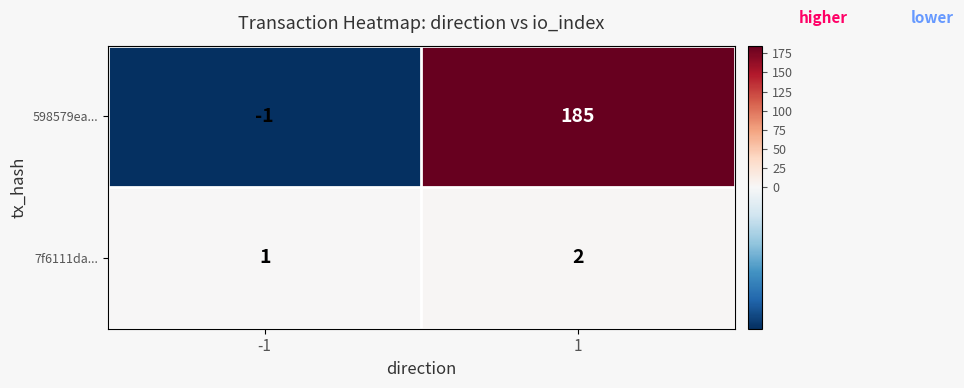

Which series has the largest total across all categories?

598579ea...